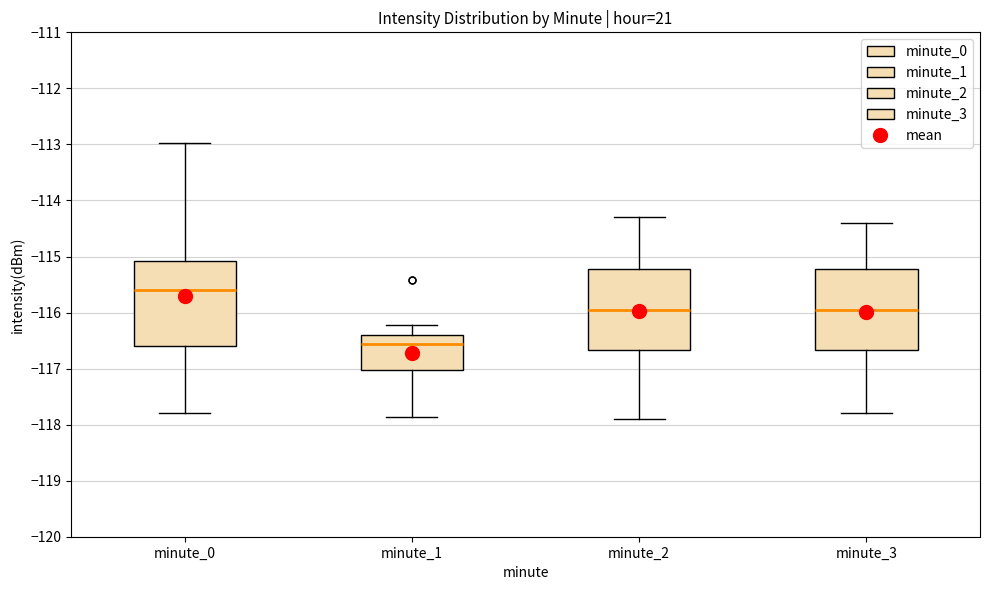

Which box has the lowest median line?

minute_1